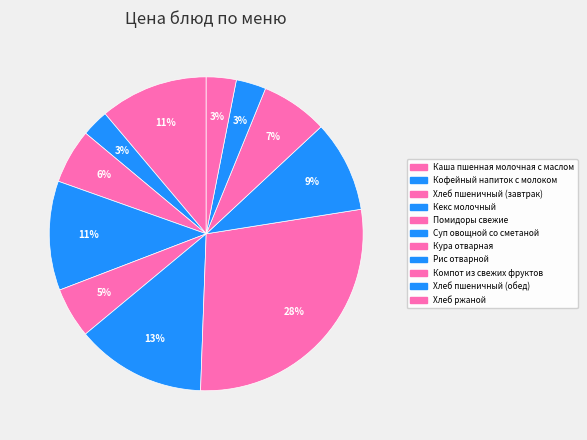

The Помидоры свежие slice represents 5% of the pie. True or false?

True